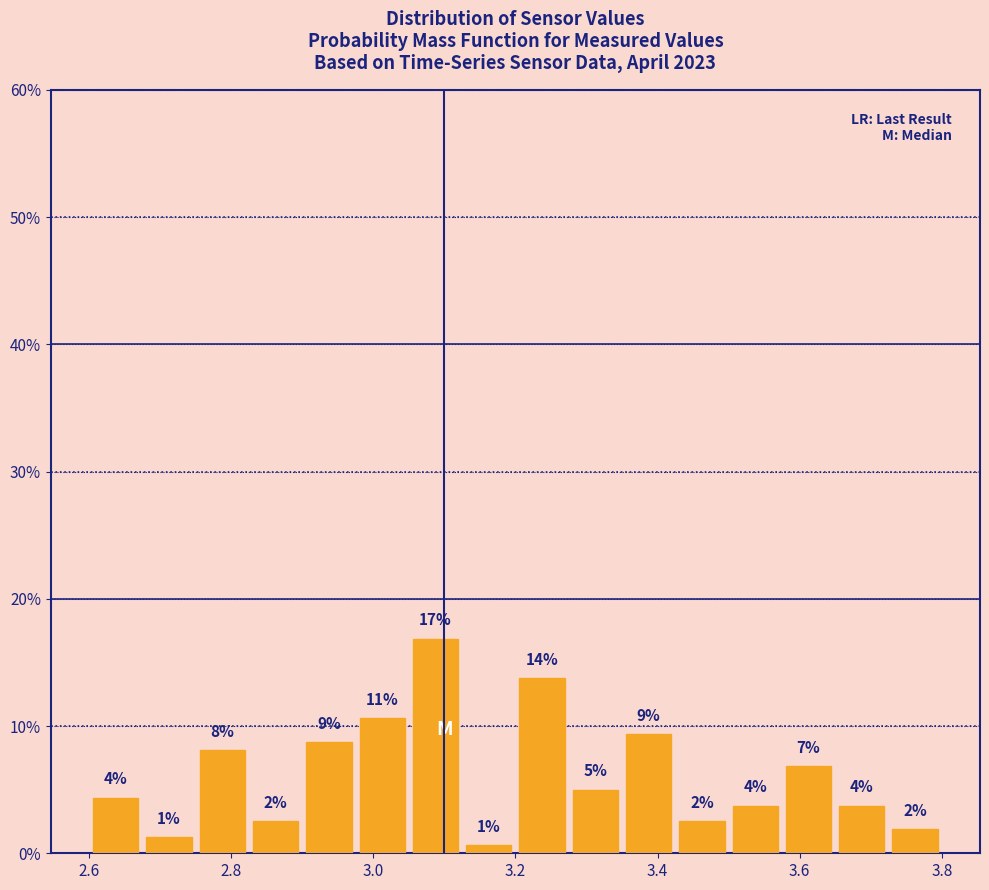

Around what value on the x-axis is the tallest bar? Give the approximate position of its centre, as read against the axis.

3.08